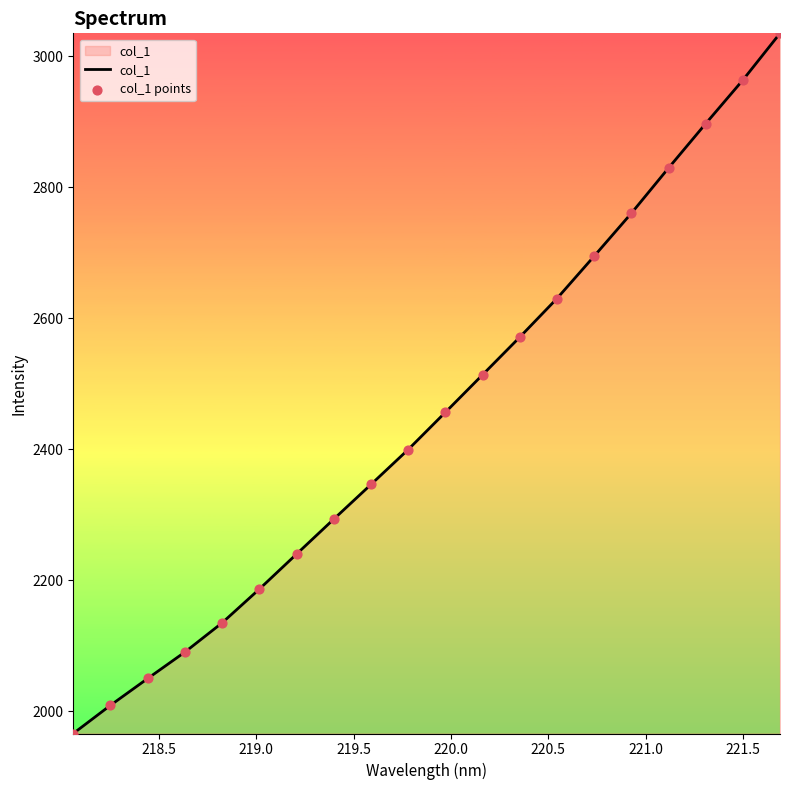

What is the difference between the maximum and minimum values?

1069.1